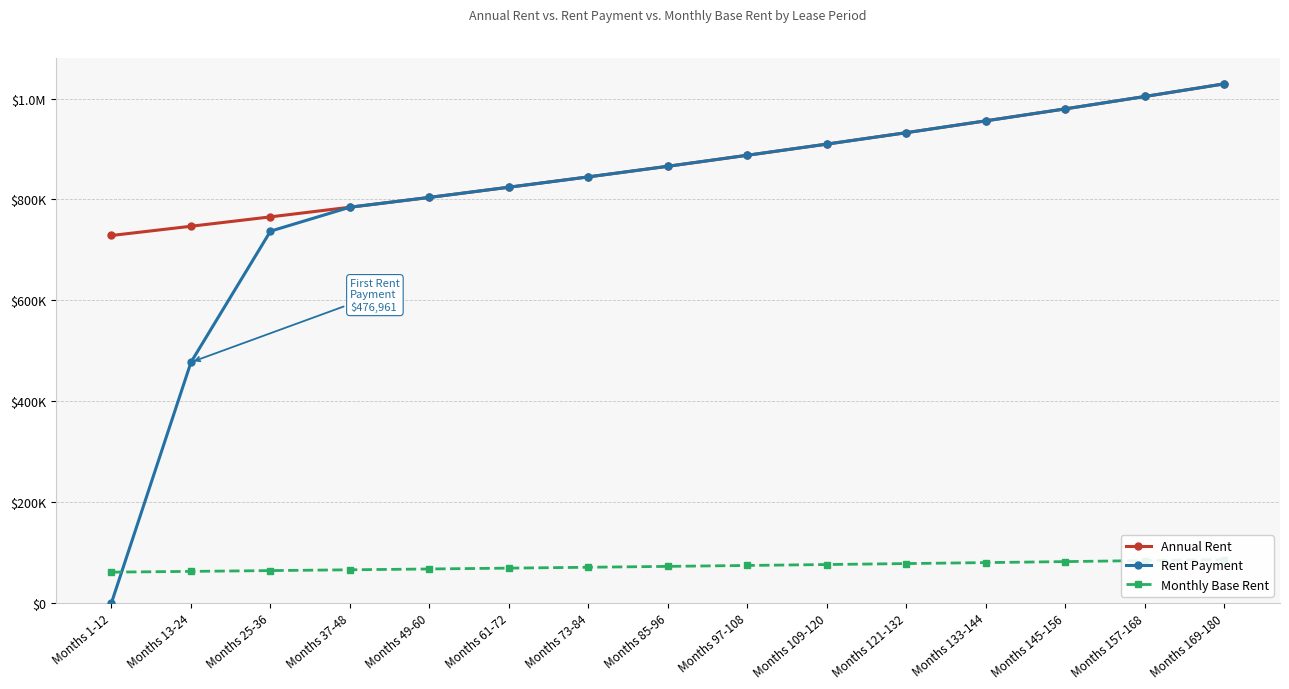

At which category is the sum across all series the highest?

Months 169-180